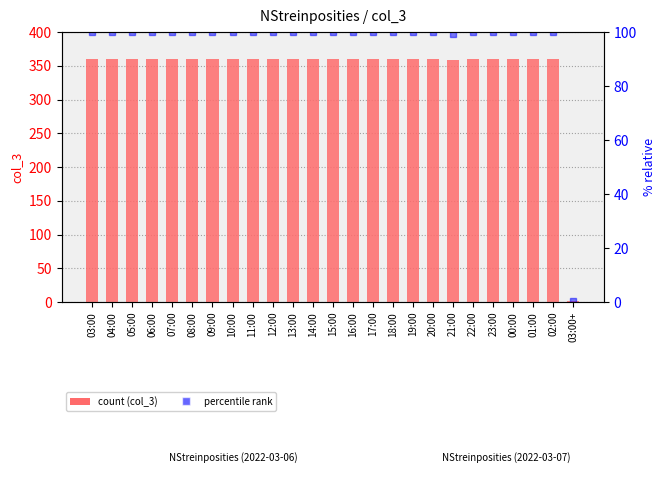

List the labels in order of value, largest first.

03:00, 04:00, 05:00, 06:00, 07:00, 08:00, 09:00, 10:00, 11:00, 12:00, 13:00, 14:00, 15:00, 16:00, 17:00, 18:00, 19:00, 20:00, 22:00, 23:00, 00:00, 01:00, 02:00, 21:00, 03:00+